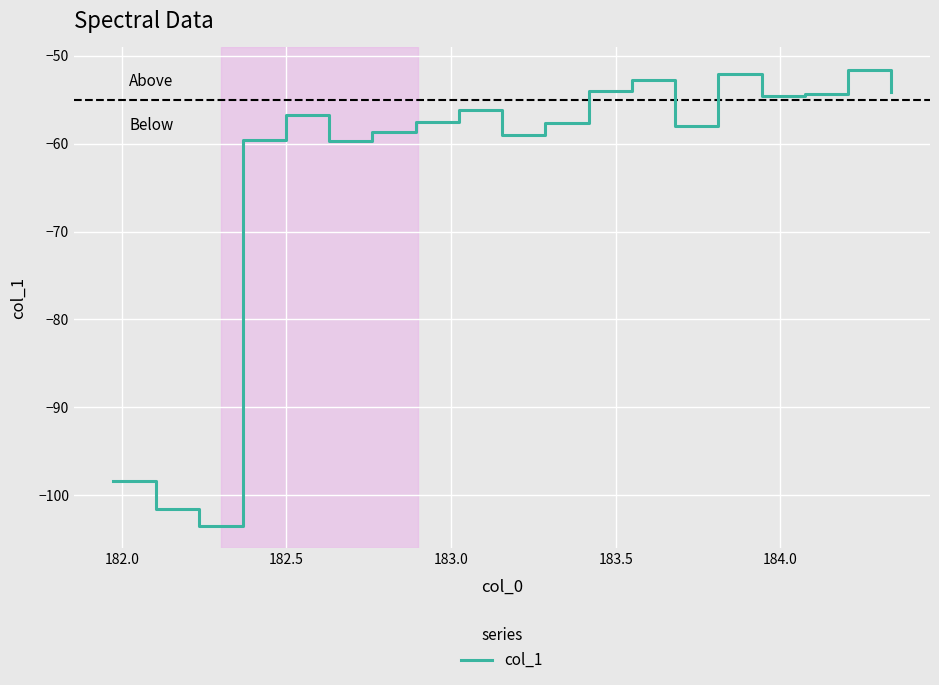

What is the difference between the maximum and minimum values?

51.8